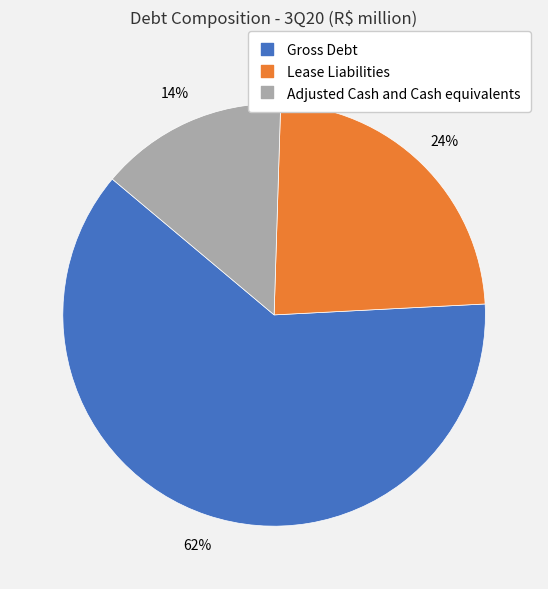

How many segments does this pie chart have?

3